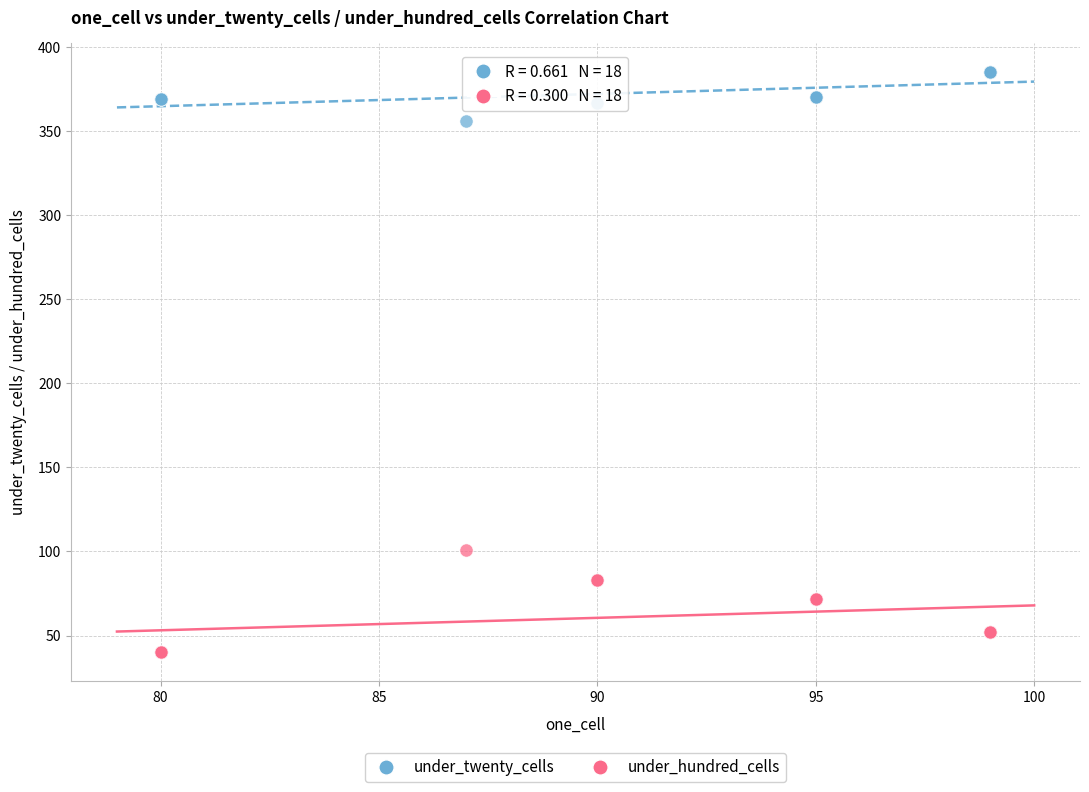

Across all series, what Y value is closest to 212?

101